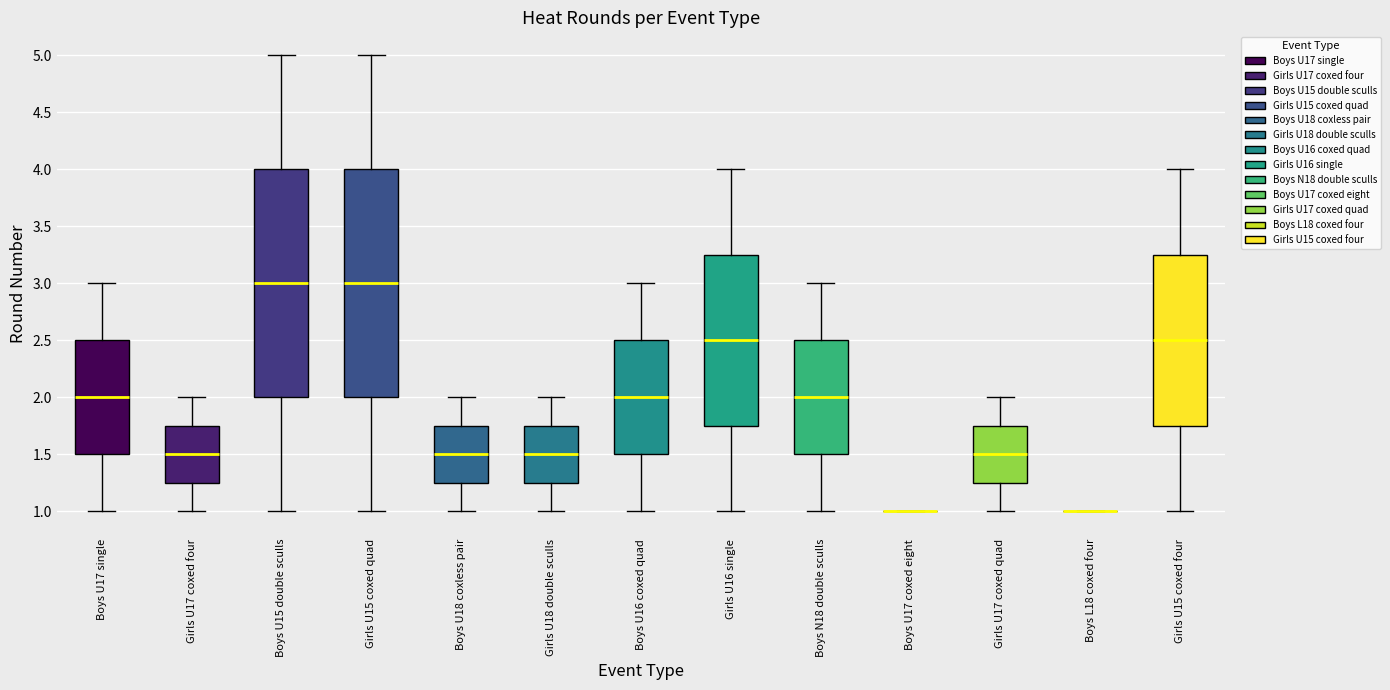

Reading left to right, transcribe this box plot: for each box, give where its median line is, the range the box spans, and where its two whiskers end, as read against the y-axis. The values are not printed on the chart, so give them approximately, as read against the axis.

Boys U17 single: median 2.00, box 1.50 to 2.50, whiskers 1.00 to 3.00
Girls U17 coxed four: median 1.50, box 1.25 to 1.75, whiskers 1.00 to 2.00
Boys U15 double sculls: median 3.00, box 2.00 to 4.00, whiskers 1.00 to 5.00
Girls U15 coxed quad: median 3.00, box 2.00 to 4.00, whiskers 1.00 to 5.00
Boys U18 coxless pair: median 1.50, box 1.25 to 1.75, whiskers 1.00 to 2.00
Girls U18 double sculls: median 1.50, box 1.25 to 1.75, whiskers 1.00 to 2.00
Boys U16 coxed quad: median 2.00, box 1.50 to 2.50, whiskers 1.00 to 3.00
Girls U16 single: median 2.50, box 1.75 to 3.25, whiskers 1.00 to 4.00
Boys N18 double sculls: median 2.00, box 1.50 to 2.50, whiskers 1.00 to 3.00
Boys U17 coxed eight: box collapsed to a line at 1.00, whiskers 1.00 to 1.00
Girls U17 coxed quad: median 1.50, box 1.25 to 1.75, whiskers 1.00 to 2.00
Boys L18 coxed four: box collapsed to a line at 1.00, whiskers 1.00 to 1.00
Girls U15 coxed four: median 2.50, box 1.75 to 3.25, whiskers 1.00 to 4.00